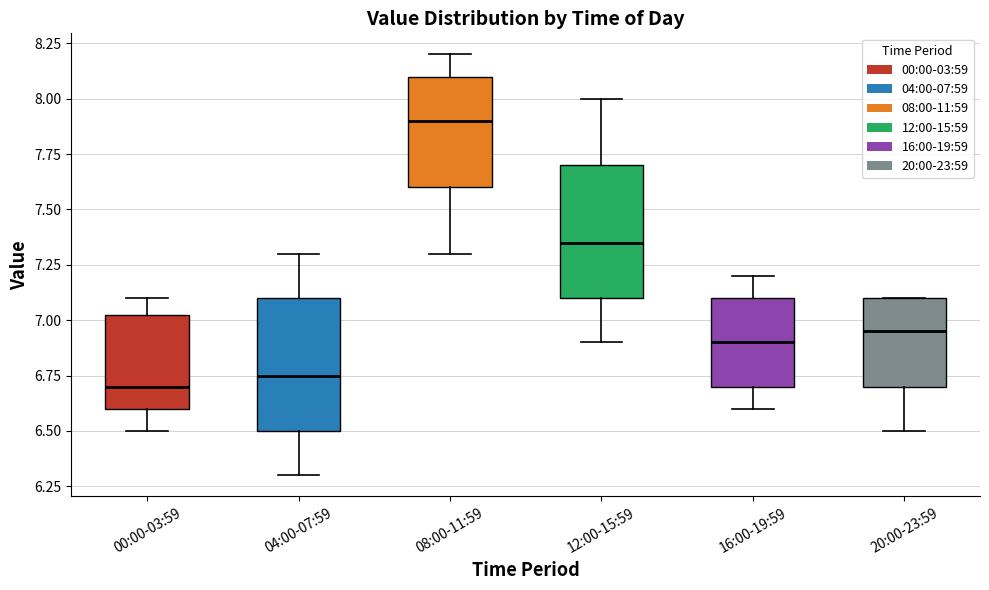

Reading left to right, transcribe this box plot: for each box, give where its median line is, the range the box spans, and where its two whiskers end, as read against the y-axis. The values are not printed on the chart, so give them approximately, as read against the axis.

00:00-03:59: median 6.70, box 6.60 to 7.05, whiskers 6.50 to 7.10
04:00-07:59: median 6.75, box 6.50 to 7.10, whiskers 6.30 to 7.30
08:00-11:59: median 7.90, box 7.60 to 8.10, whiskers 7.30 to 8.20
12:00-15:59: median 7.35, box 7.10 to 7.70, whiskers 6.90 to 8.00
16:00-19:59: median 6.90, box 6.70 to 7.10, whiskers 6.60 to 7.20
20:00-23:59: median 6.95, box 6.70 to 7.10, whiskers 6.50 to 7.10